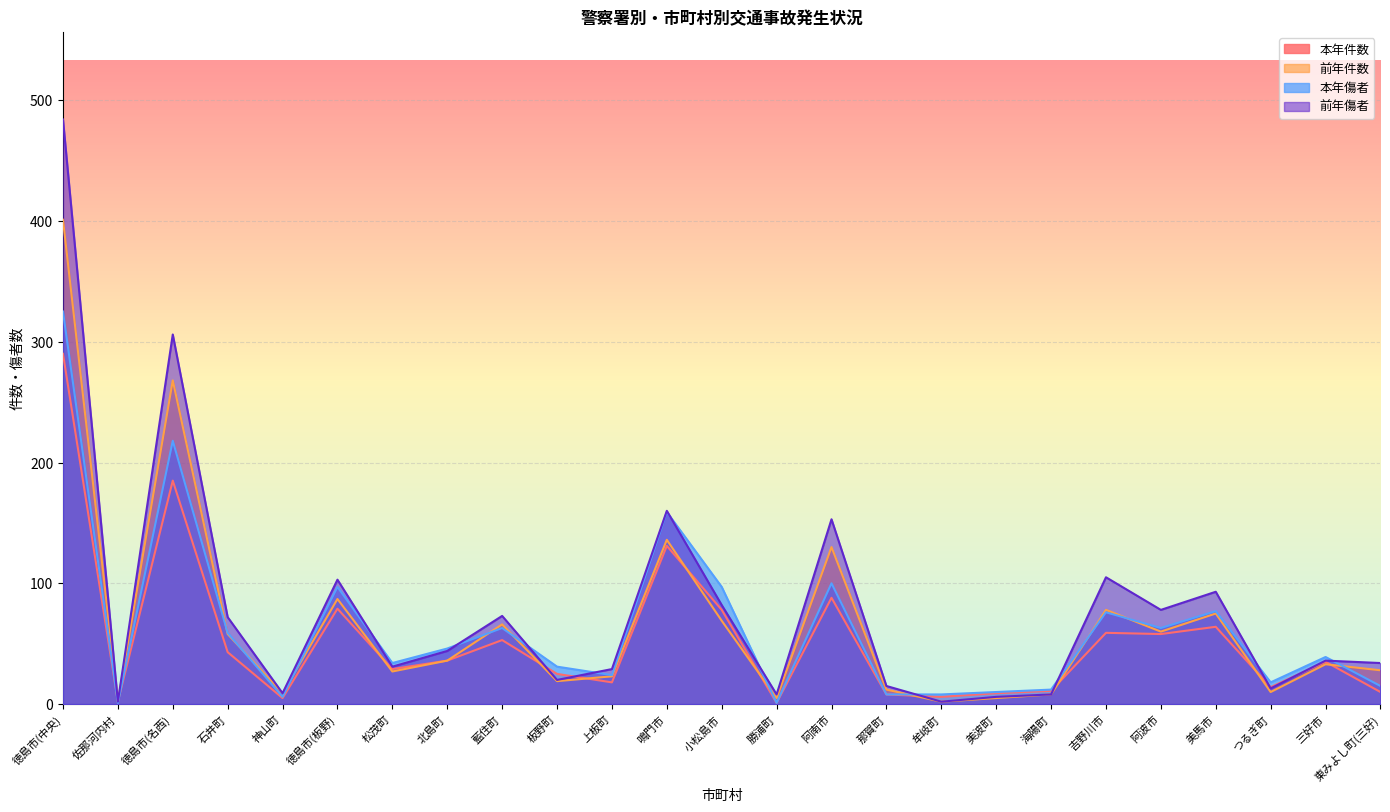

Is the value of 前年件数 at 小松島市 greater than the value of 本年件数 at 藍住町?

Yes